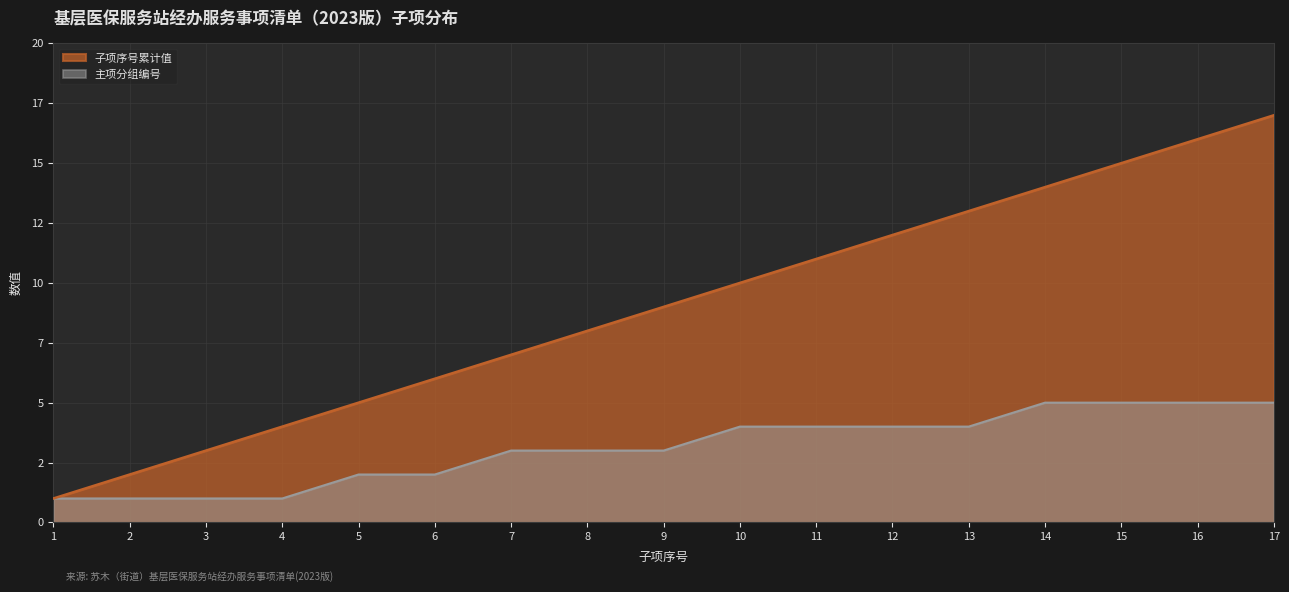

What is the approximate value of 主项编码分组 at 11?

4